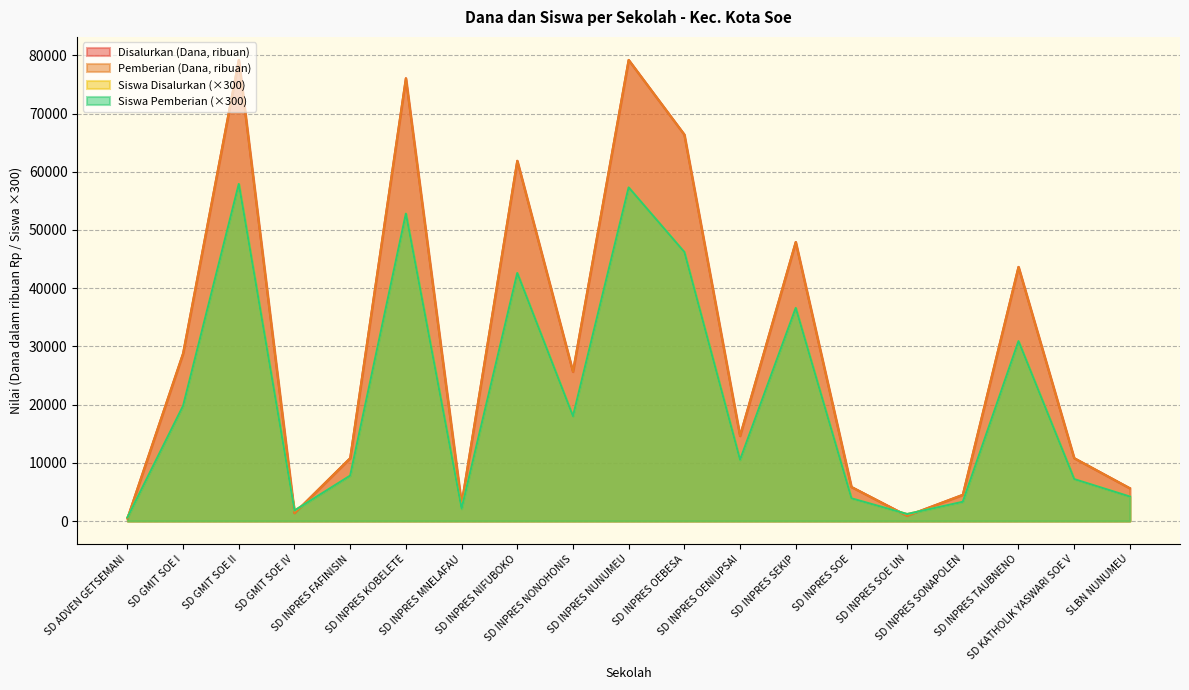

True or false: Disalurkan (Dana) and Siswa Pemberian cross at least once.

True